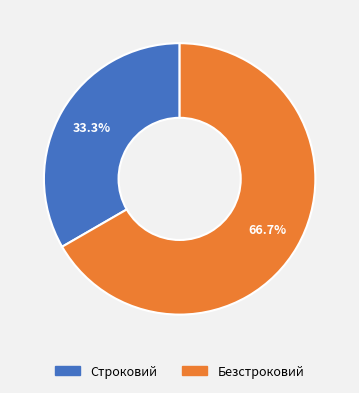

To the nearest percent, what is the difference between the largest and smallest slice percentages?

33%